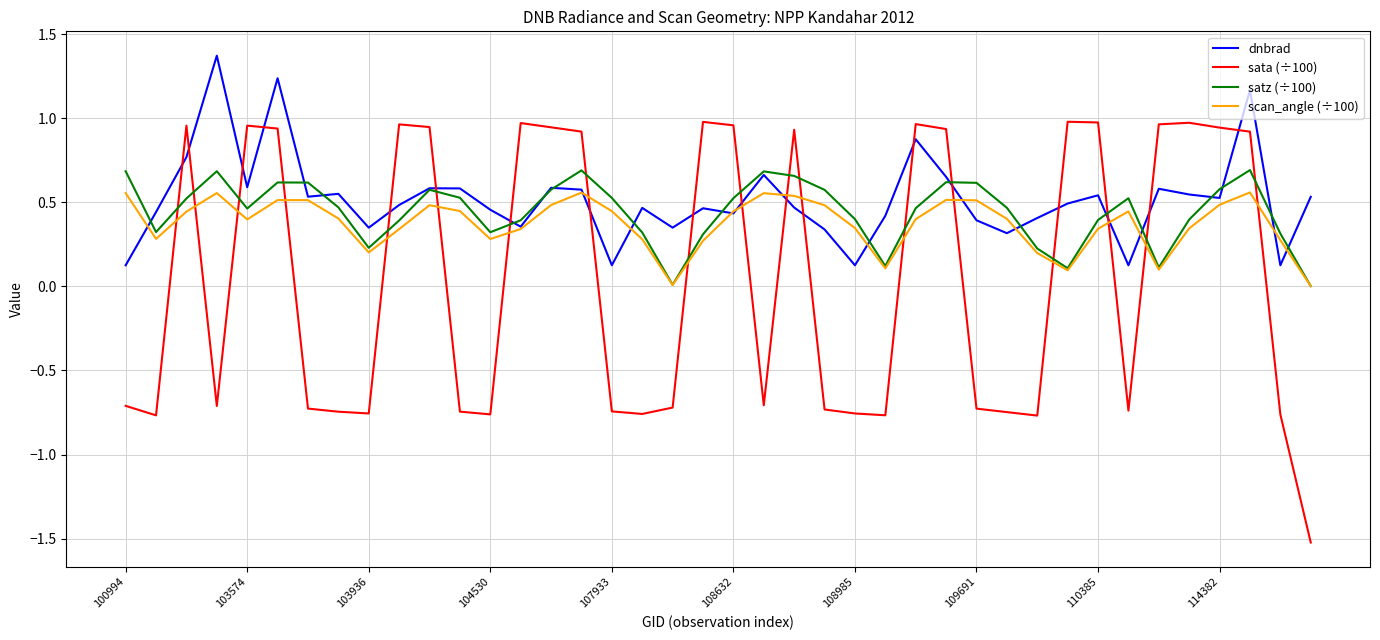

Which series ends up on top after the final intersection of sata (÷100) and dnbrad?

dnbrad